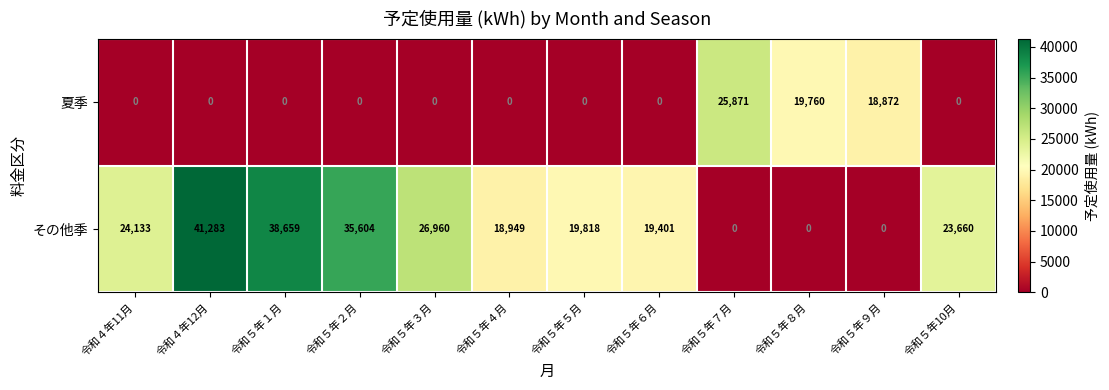

What is the difference between the highest and lowest values at 令和５年５月?

19818